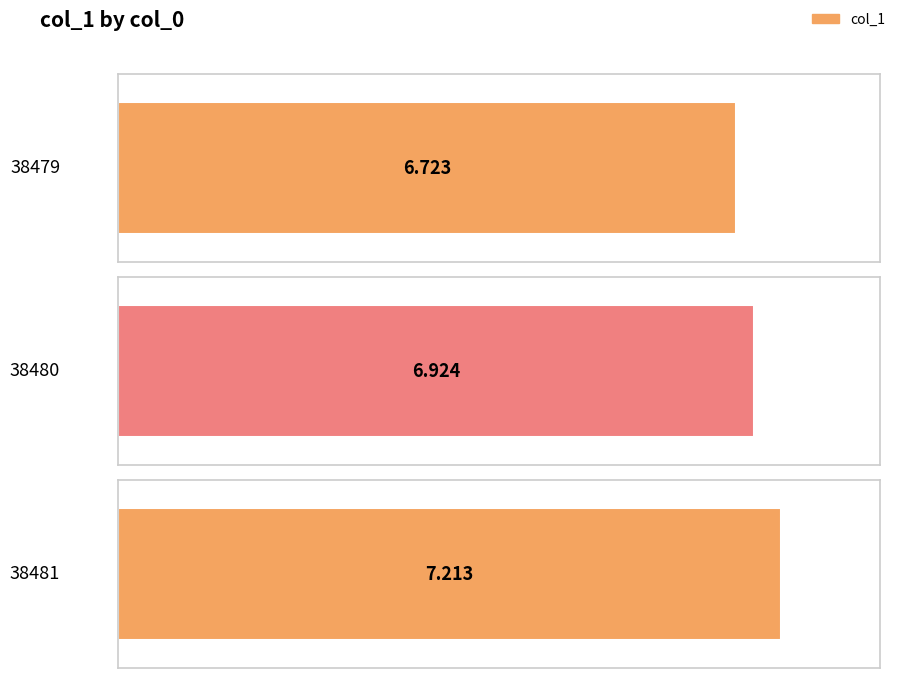

What is the value of the 3rd bar from the left?

7.2